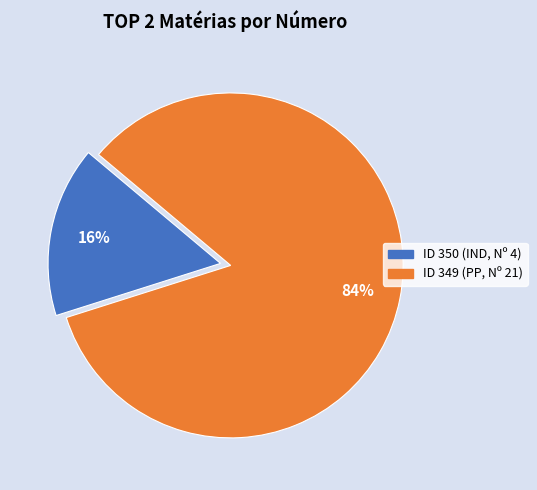

To the nearest percent, what is the average slice percentage?

50%